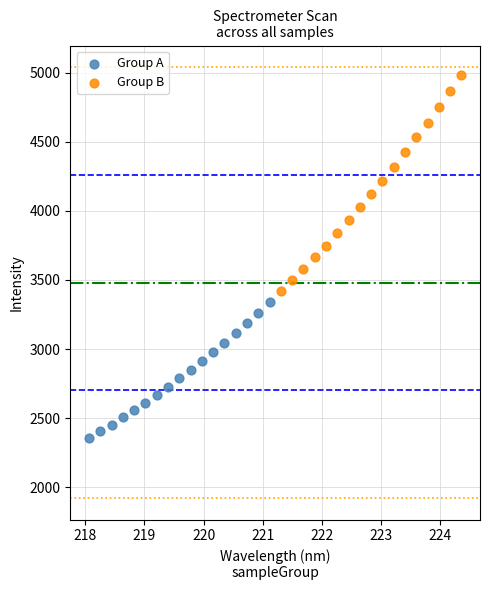

Which series contains the highest Y value?

Group B